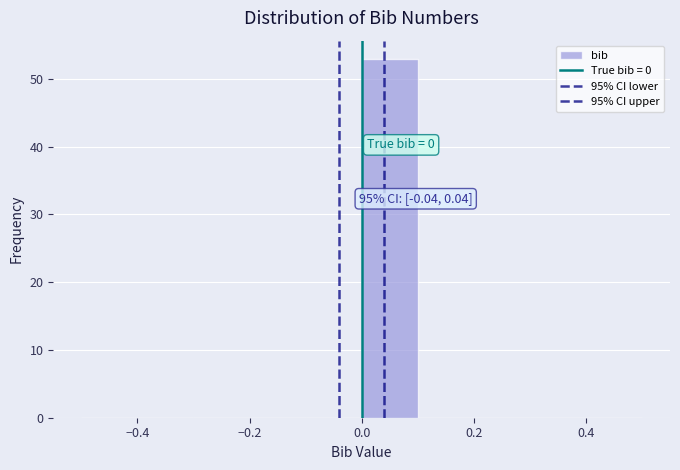

Which range on the x-axis has the tallest bar?

0.0 to 0.1